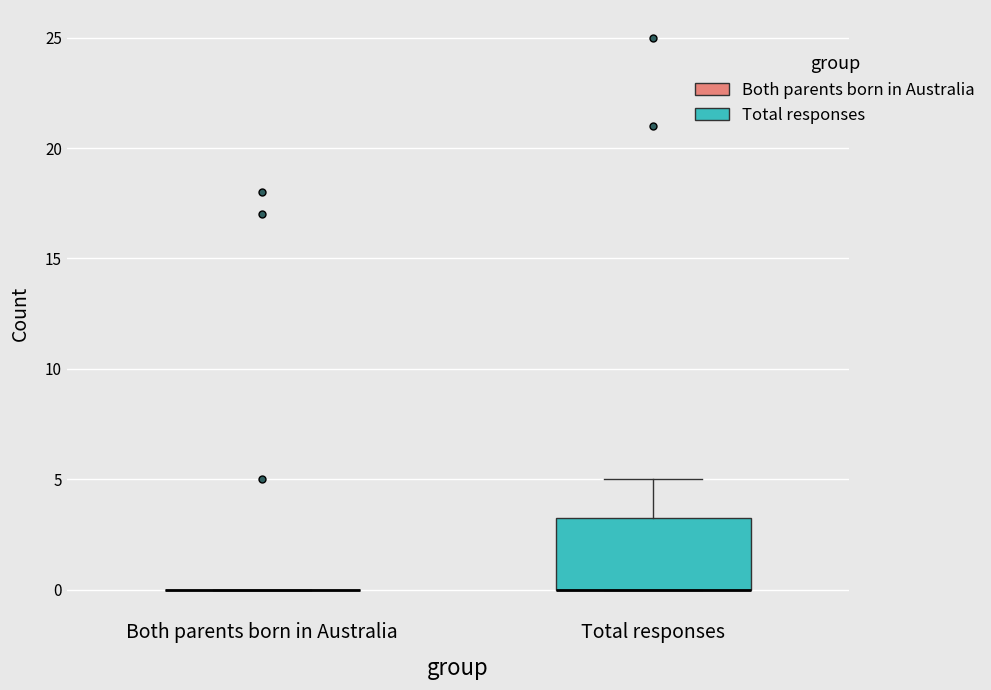

Which box is the tallest, from its lower edge to its upper edge?

Total responses